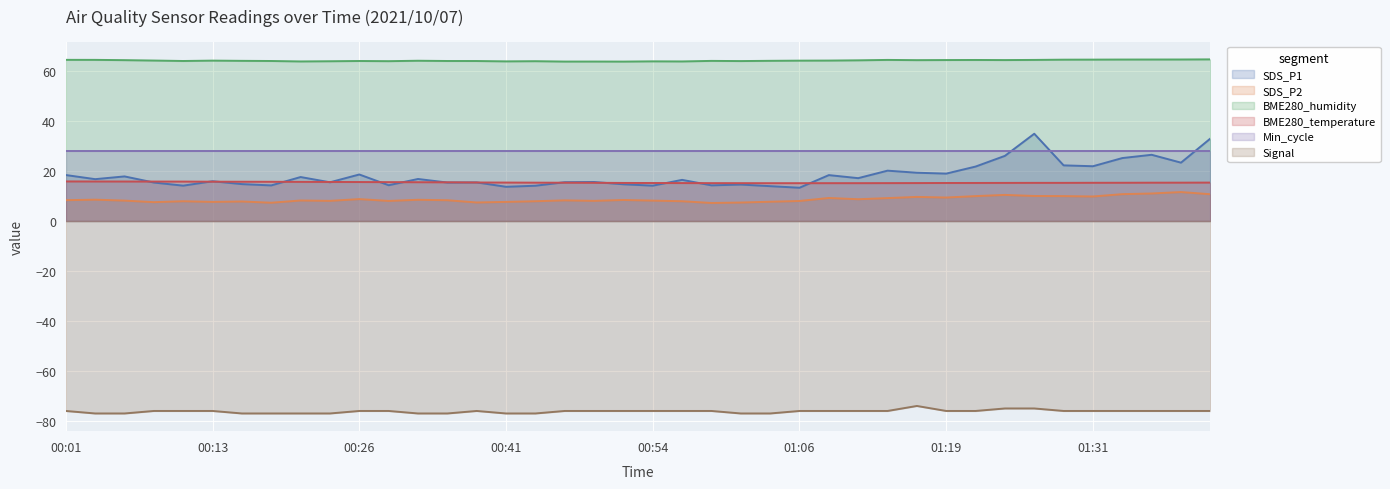

True or false: Signal and BME280_temperature intersect in this chart.

False